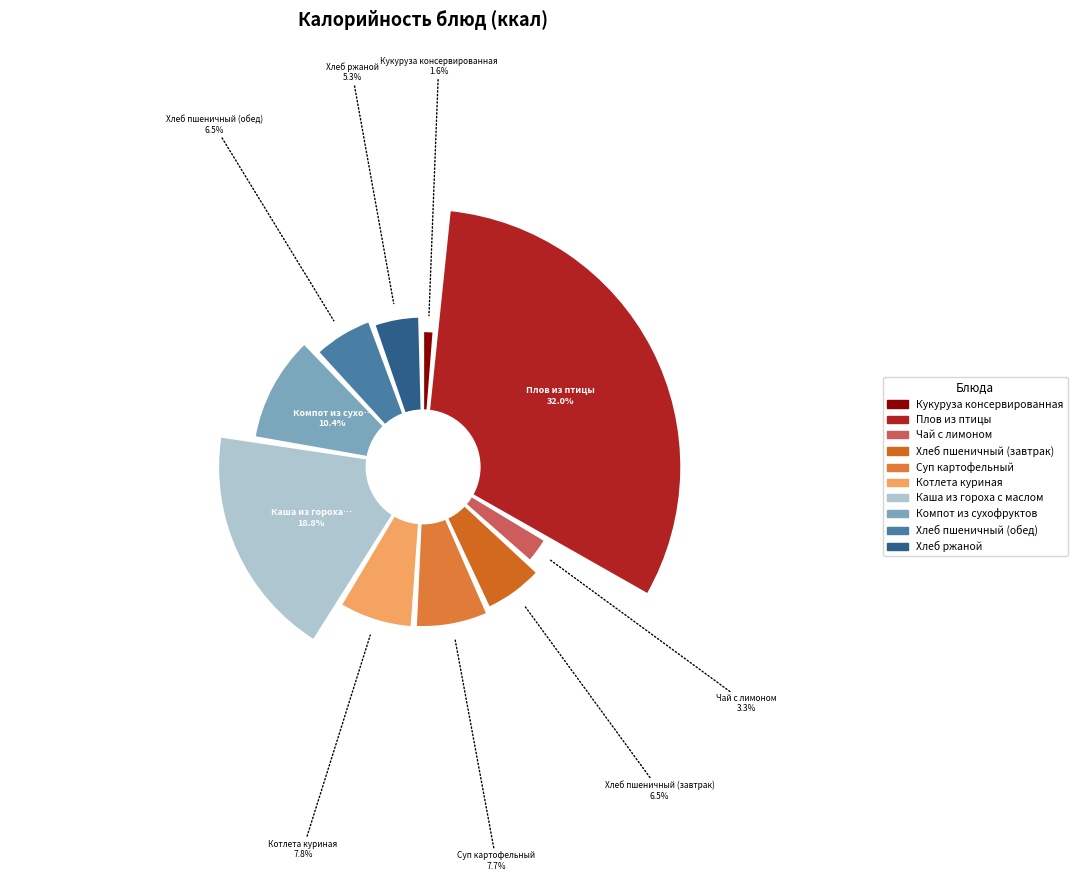

What percentage is the Хлеб пшеничный (завтрак) slice, to the nearest percent?

7%